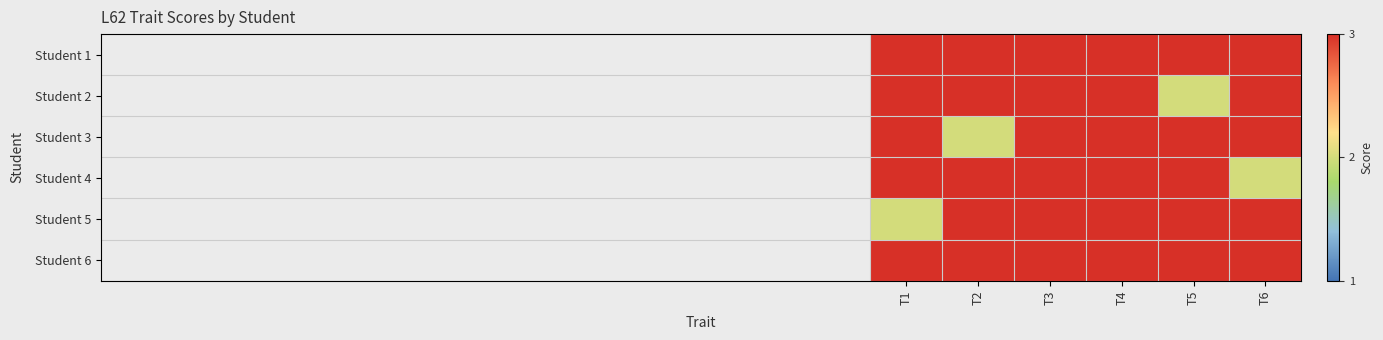

What is the spread (max minus min) of values at T1?

1